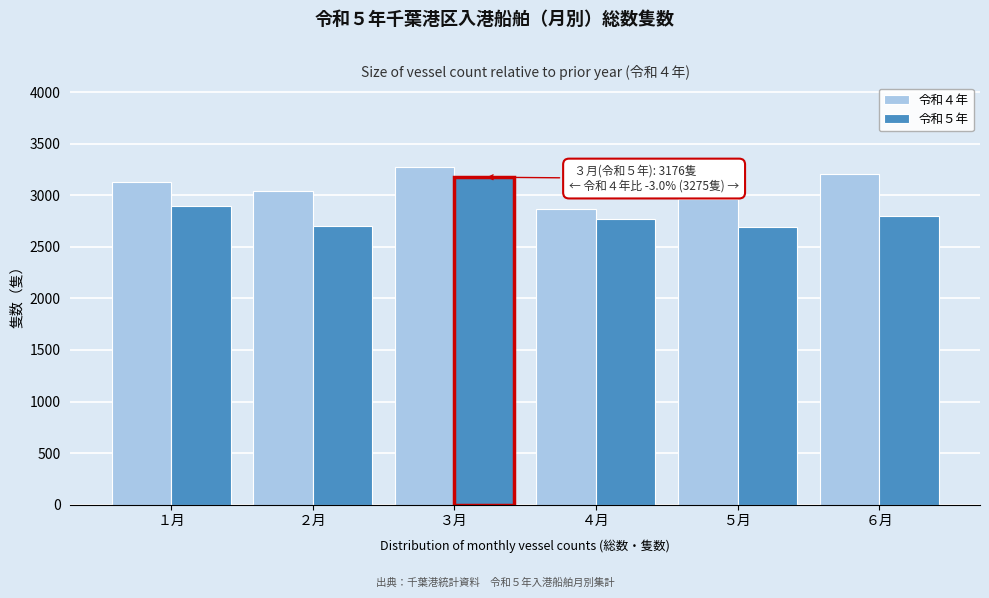

At ２月, list the series in order from smallest to largest.

令和５年, 令和４年